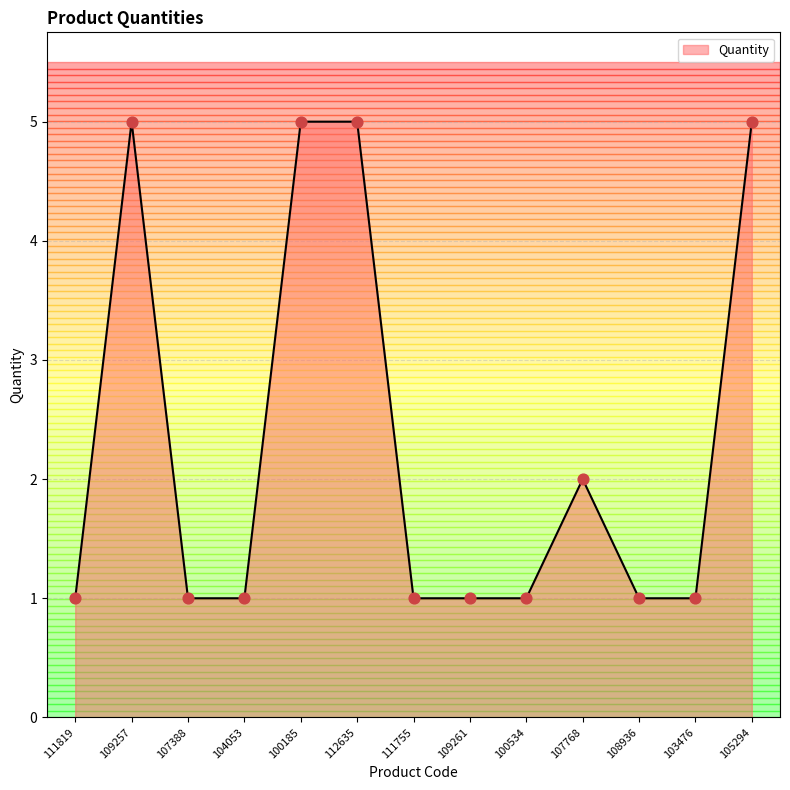

What is the ratio of the value at 107768 to the value at 105294?

0.4